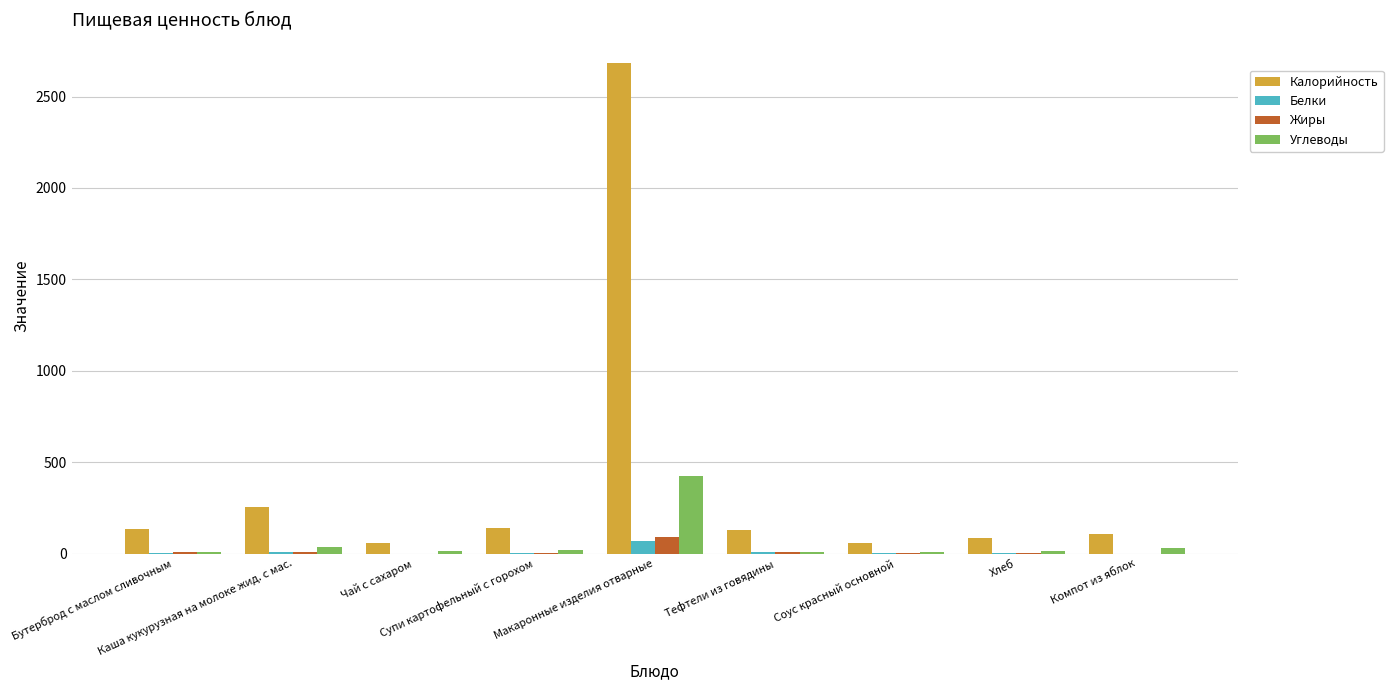

At which label does Углеводы first exceed 16?

Каша кукурузная на молоке жид. с мас.